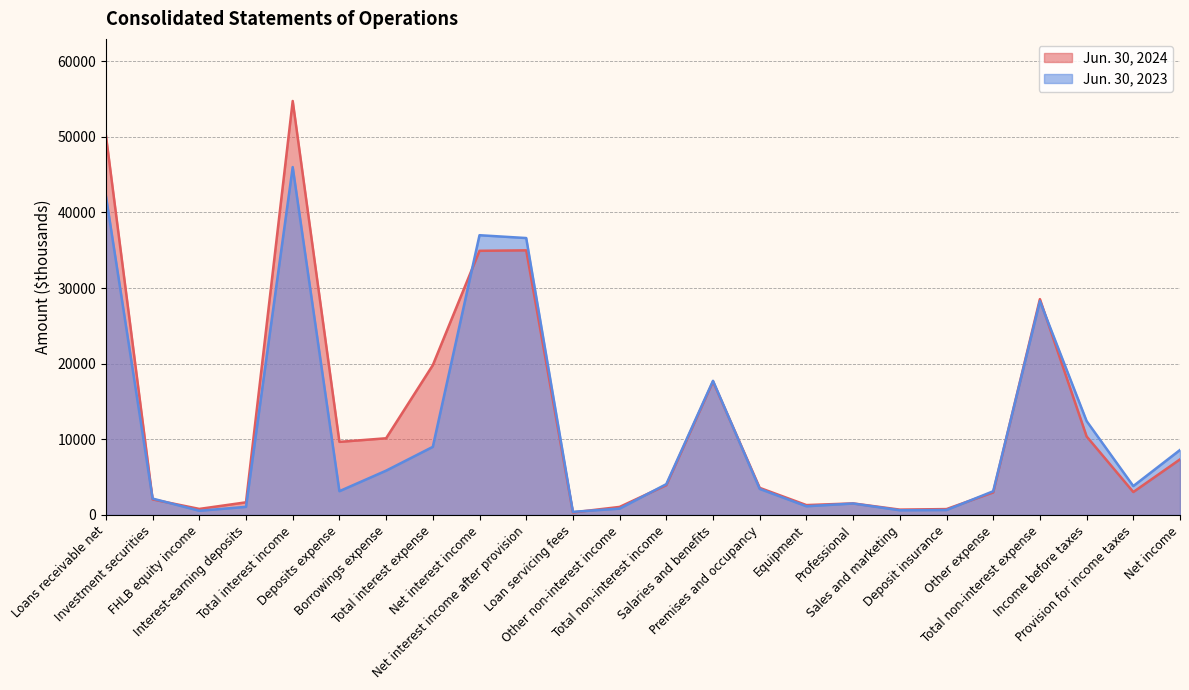

Rank the categories by Jun. 30, 2024 value from highest to lowest.

Total interest income, Loans receivable net, Net interest income after provision, Net interest income, Total non-interest expense, Total interest expense, Salaries and benefits, Income before taxes, Borrowings expense, Deposits expense, Net income, Total non-interest income, Premises and occupancy, Provision for income taxes, Other expense, Investment securities, Interest-earning deposits, Professional, Equipment, Other non-interest income, FHLB equity income, Deposit insurance, Sales and marketing, Loan servicing fees